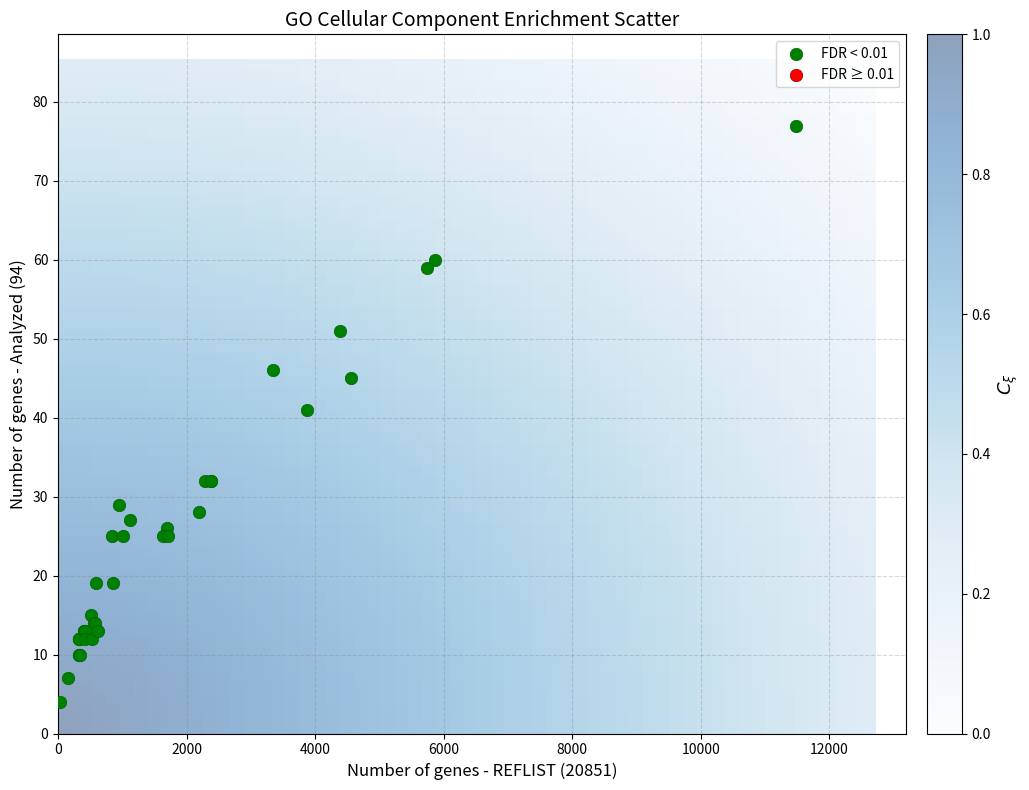

What Y value in the scatter plot is closest to 40?

41